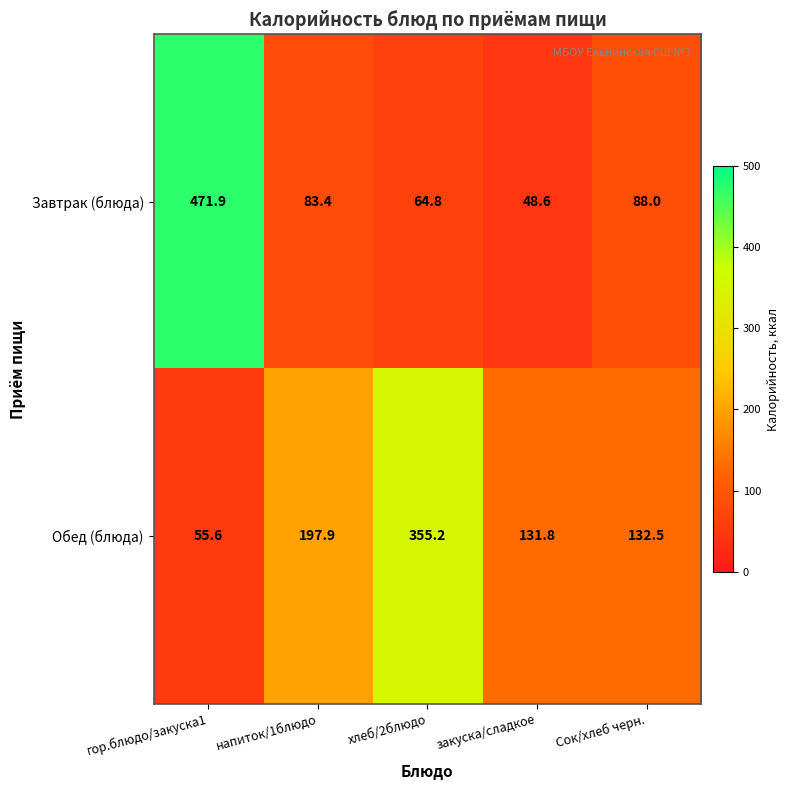

How many distinct data groups are displayed?

2